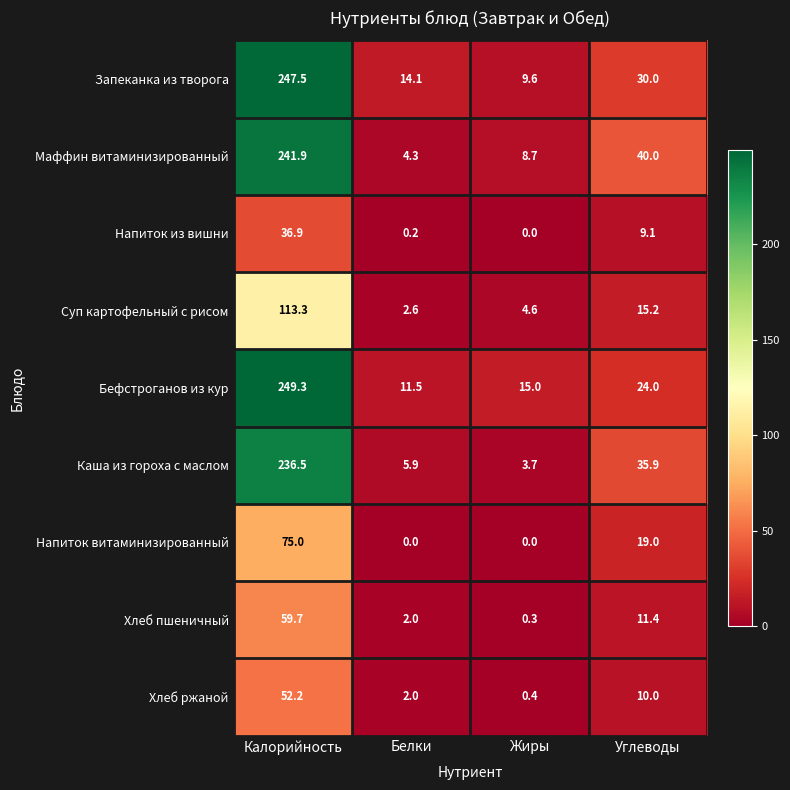

Count the number of categories in the chart.

4